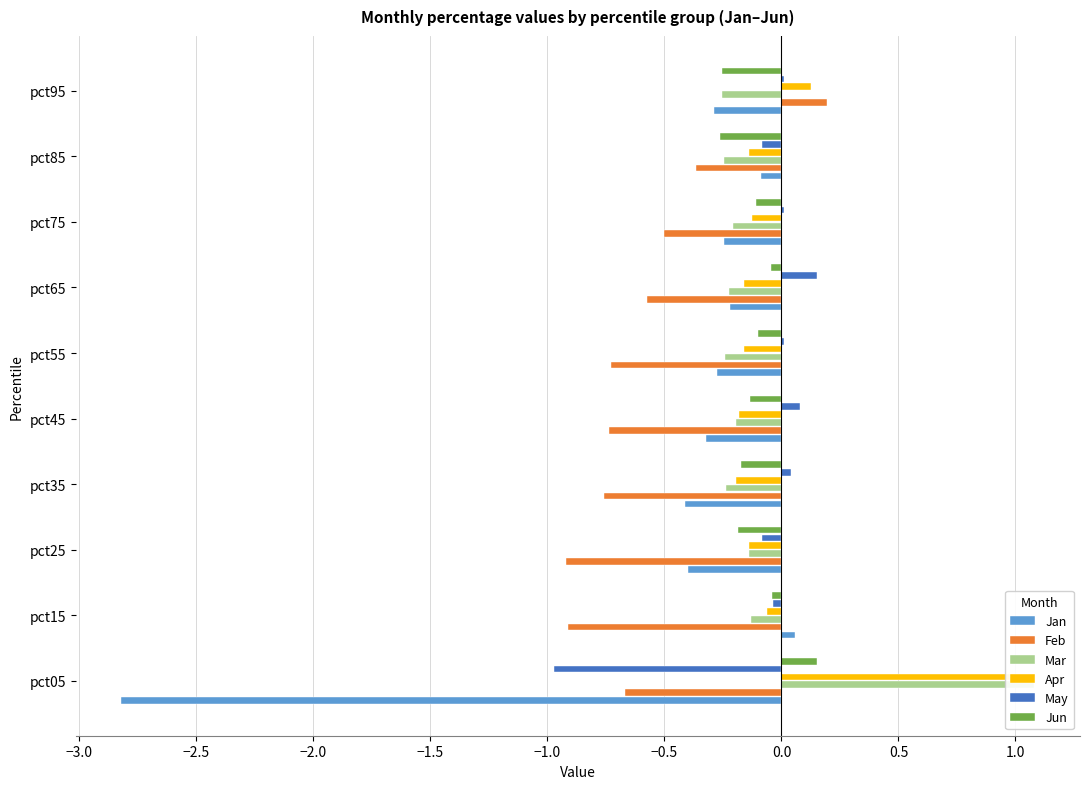

True or false: May has a value of 0.0 at pct75.

False